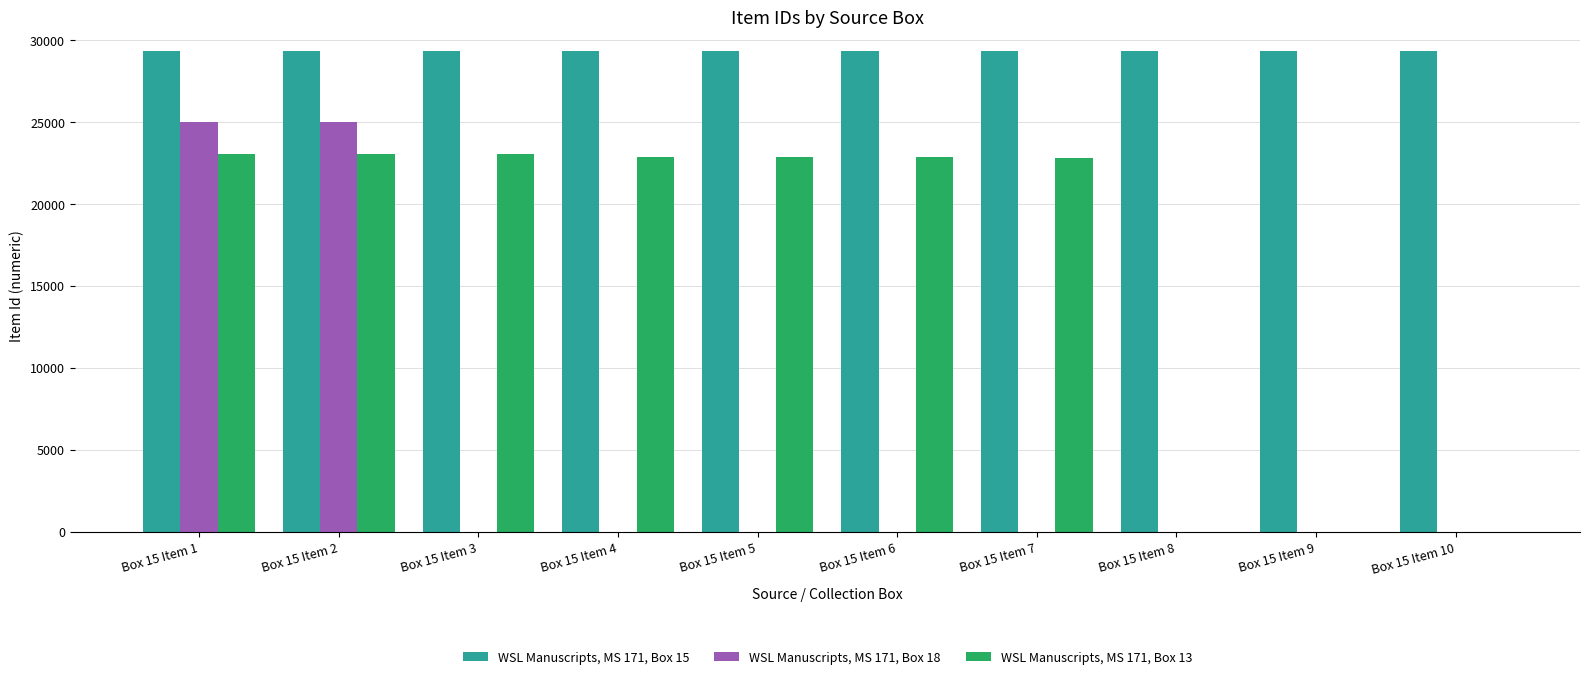

The value of WSL Manuscripts, MS 171, Box 15 at Box 15 Item 9 is 29339. True or false?

True